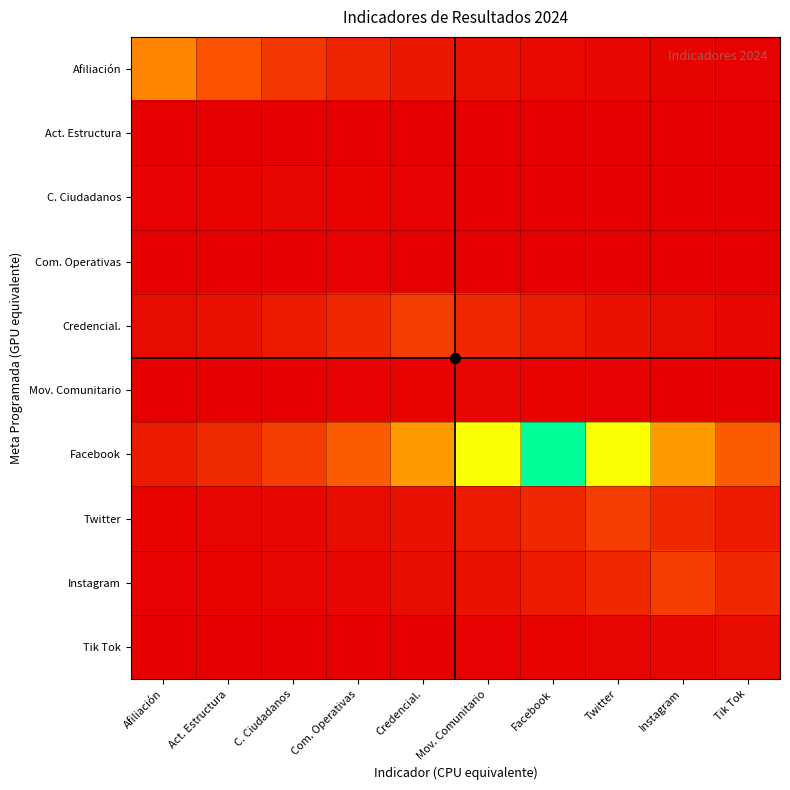

At which category is the sum across all series the highest?

Facebook